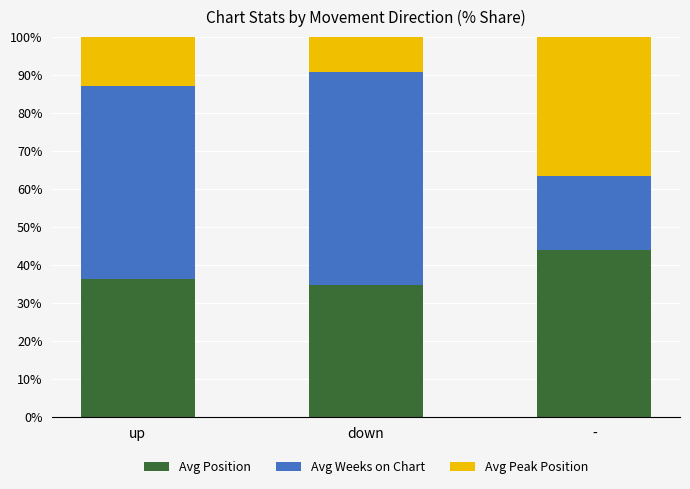

What is the total value across all series at -?

100.0